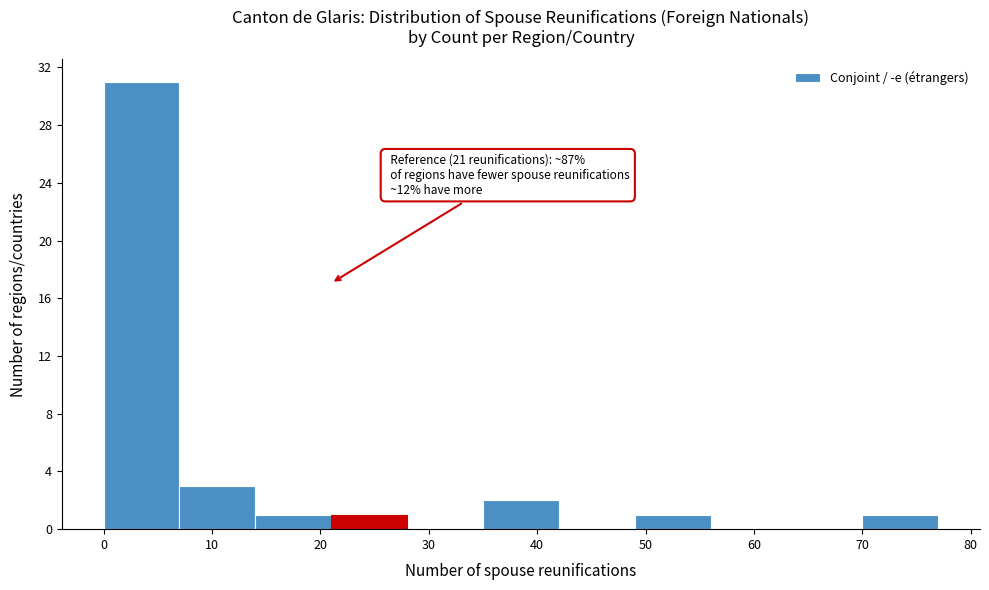

Which range on the x-axis has the tallest bar?

0 to 7